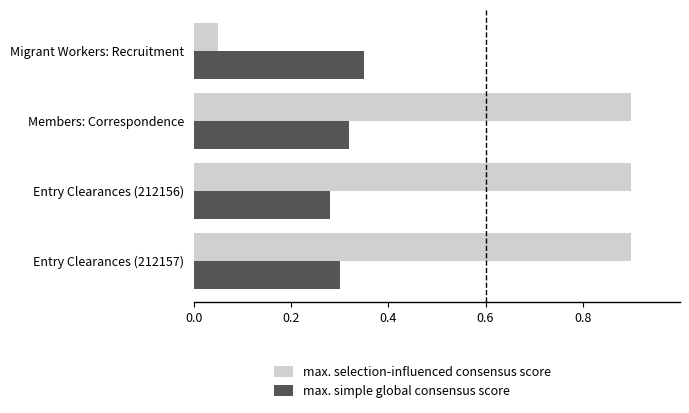

What is the sum of all max. selection-influenced consensus score values?

2.7